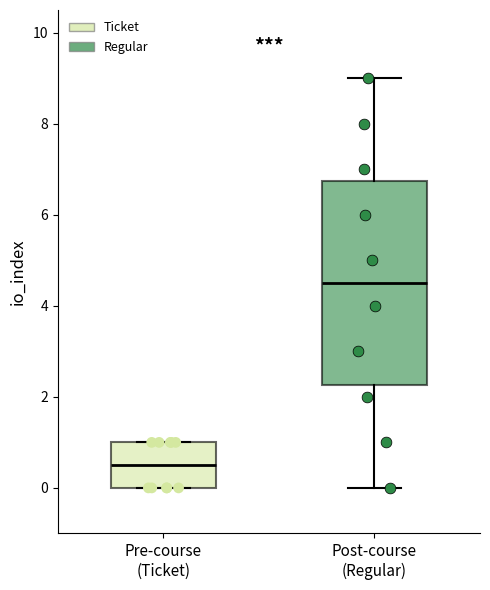

Reading left to right, read every box against the y-axis: the position of its median line, the range the box covers, and the ends of its whiskers. The values are not printed on the chart, so give them approximately, as read against the axis.

Pre-course (Ticket): median 0.6, box 0.0 to 1.0, whiskers 0.0 to 1.0
Post-course (Regular): median 4.6, box 2.2 to 6.8, whiskers 0.0 to 9.0